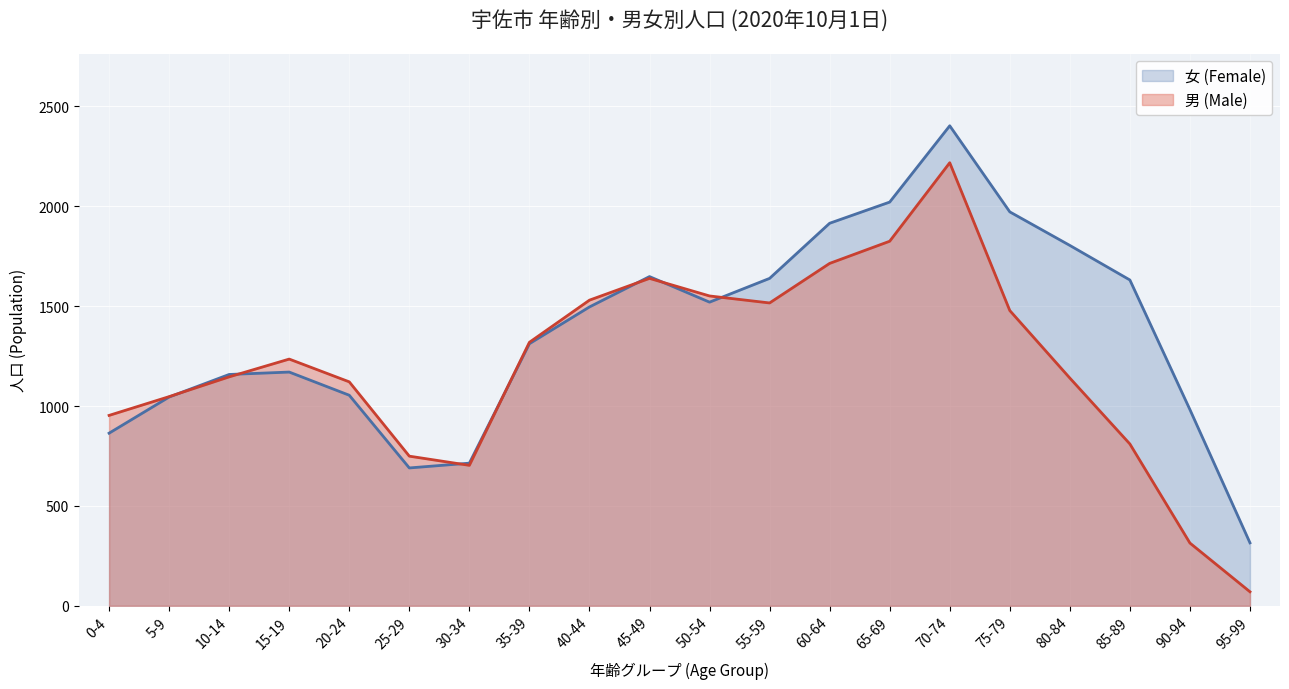

What position from the left is 50-54?

11